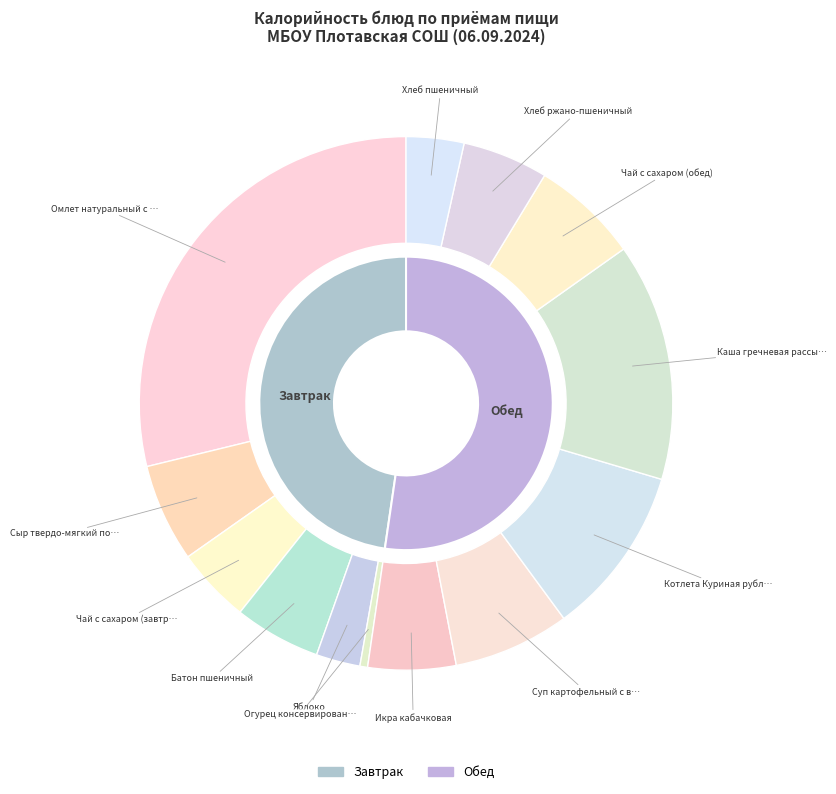

The Суп картофельный с вермишелью slice represents 7% of the pie. True or false?

True